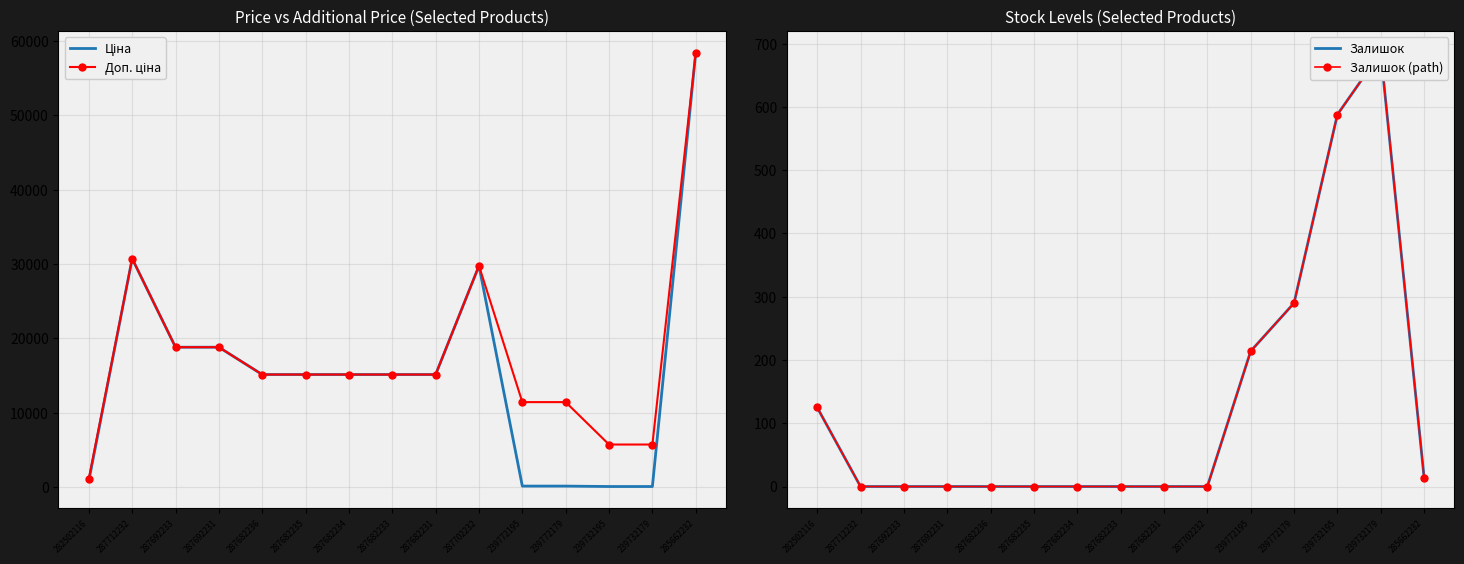

True or false: Залишок has a value of 0.0 at 287712232.

True